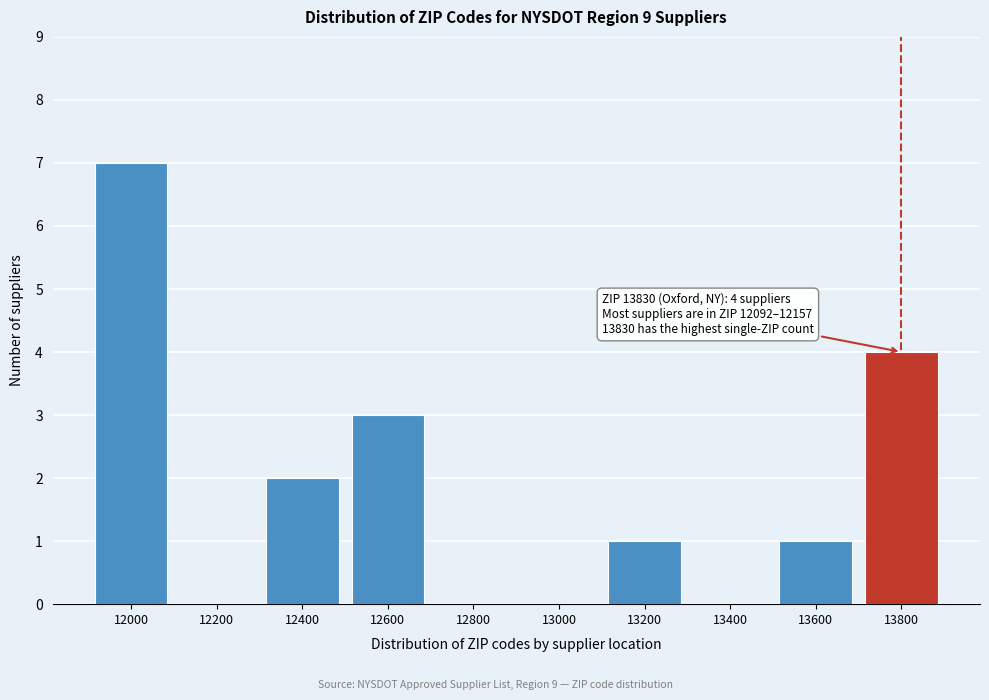

Reading left to right, extract all data points from this chart.

12000=7	12200=0	12400=2	12600=3	12800=0	13000=0	13200=1	13400=0	13600=1	13800=4